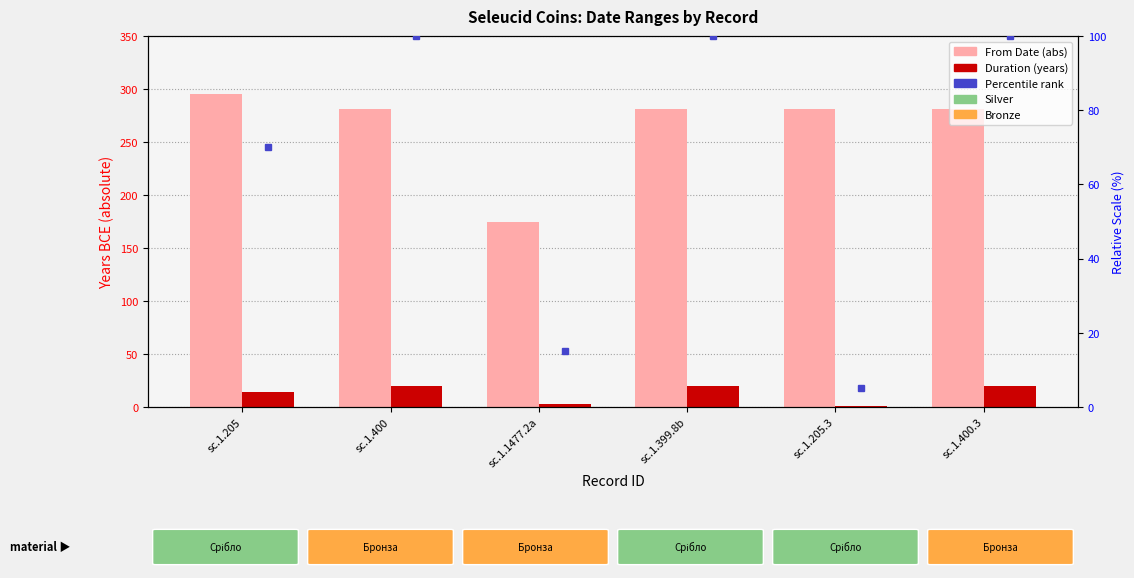

Is it true that From Date (abs) equals 175 at sc.1.1477.2a?

True